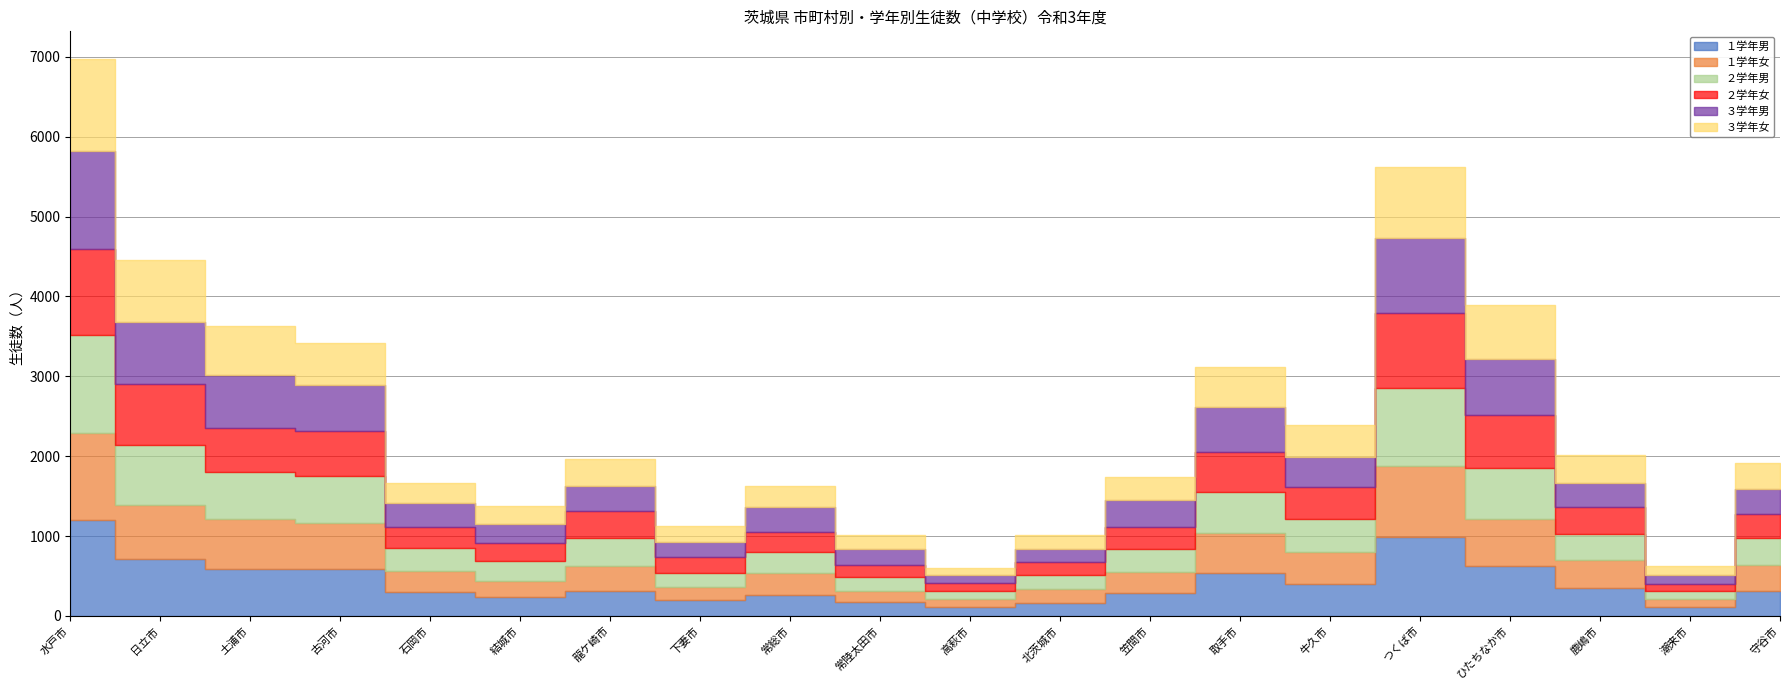

What is the lowest value of the ３学年女 series?

88